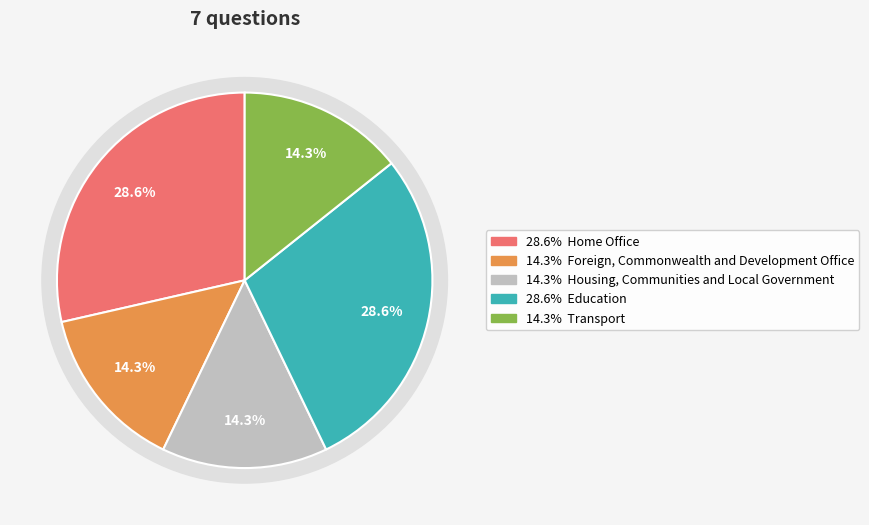

Which has a higher value, Foreign, Commonwealth and Development Office or Home Office?

Home Office